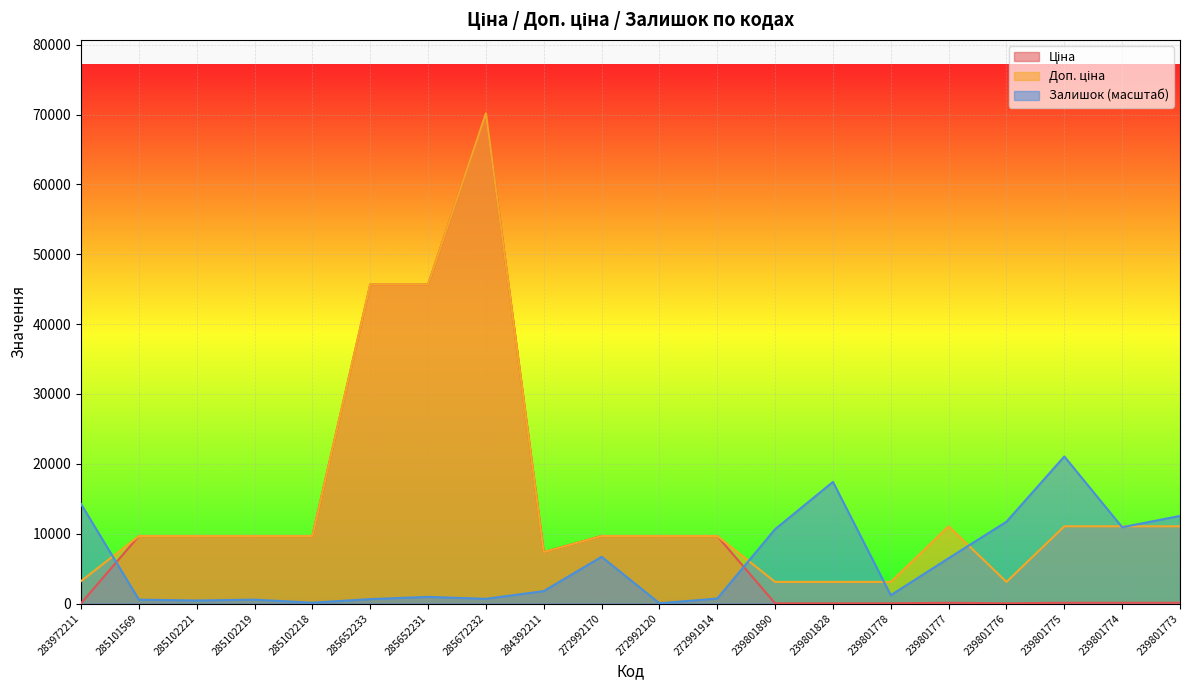

What is the average value of the Доп. ціна series?

14817.2